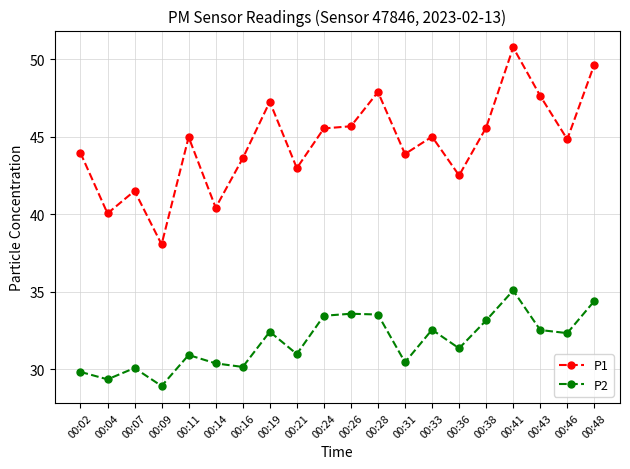

Rank the series by their average value, from highest to lowest.

P1, P2